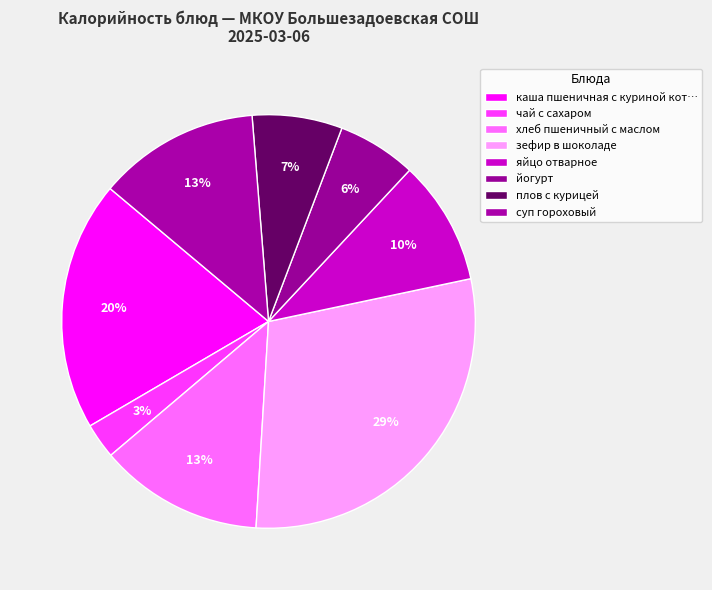

Is there a majority slice in this chart?

No